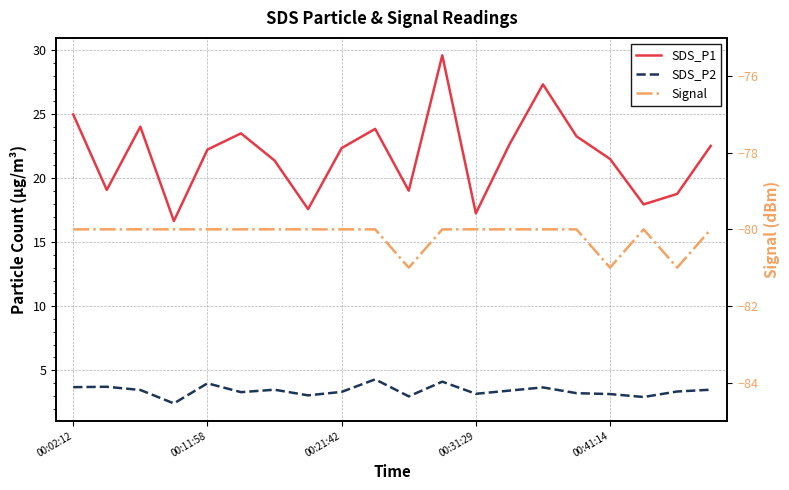

What is the average value of the Signal series?

-80.2